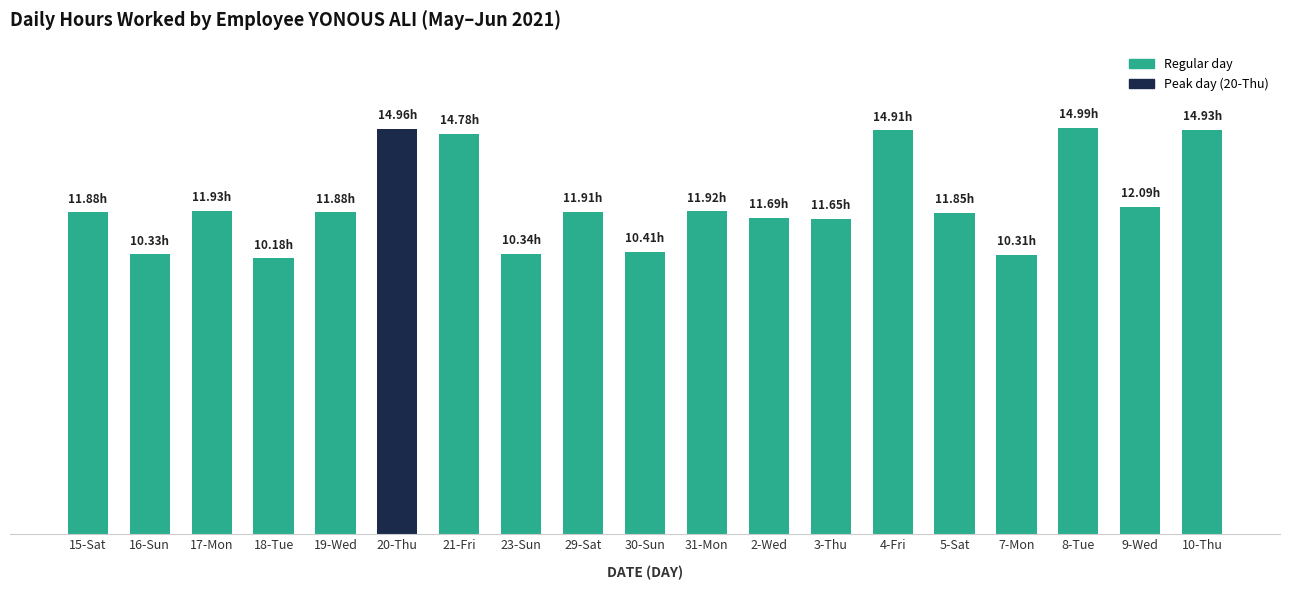

The value at 3-Thu is 20.6. True or false?

False